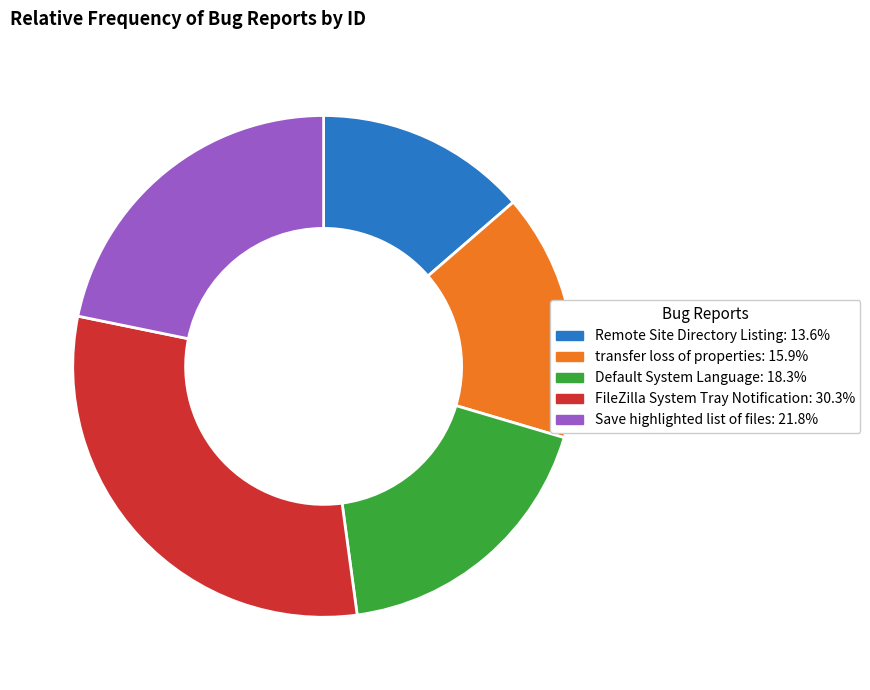

The Remote Site Directory Listing slice represents 14% of the pie. True or false?

True